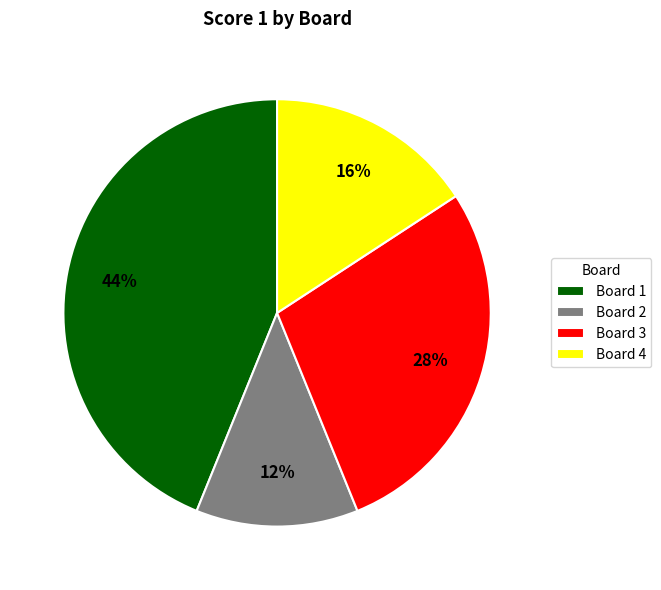

Do Board 1 and Board 4 together represent more than half of the pie?

Yes